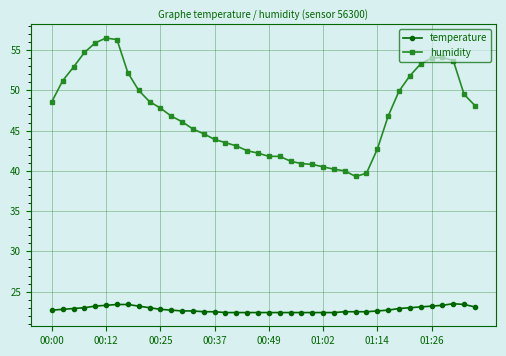

True or false: temperature and humidity intersect in this chart.

False